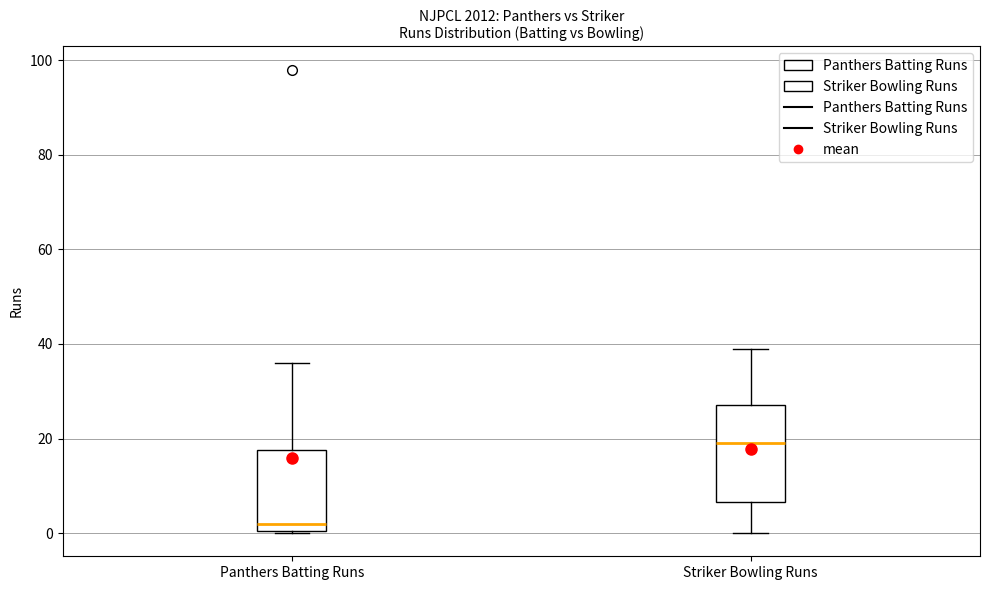

Reading left to right, read every box against the y-axis: the position of its median line, the range the box covers, and the ends of its whiskers. The values are not printed on the chart, so give them approximately, as read against the axis.

Panthers Batting Runs: median 2, box 0 to 18, whiskers 0 to 36
Striker Bowling Runs: median 20, box 6 to 28, whiskers 0 to 40